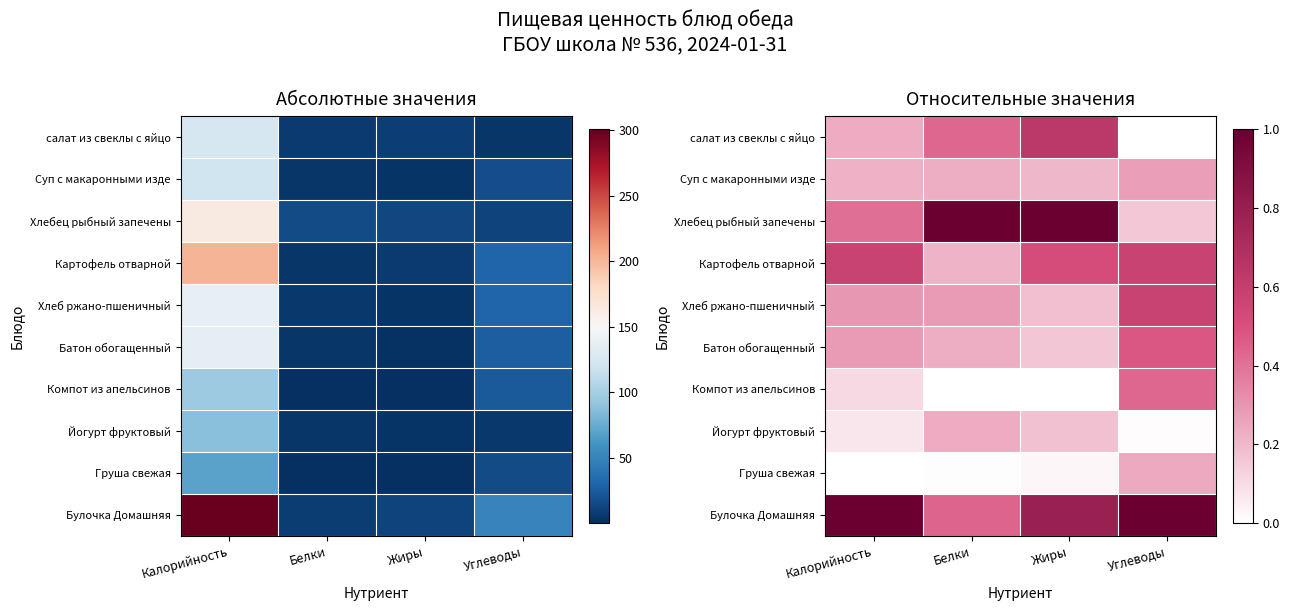

Is it true that Картофель отварной equals 0.2 at Углеводы?

False